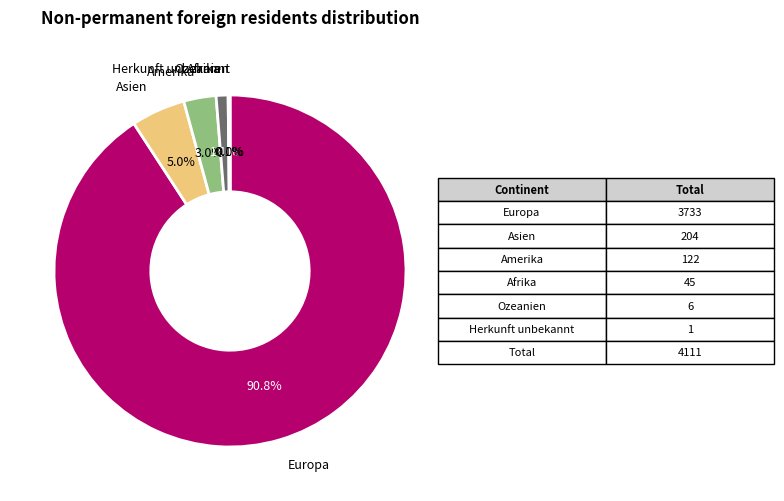

Is there a majority slice in this chart?

Yes